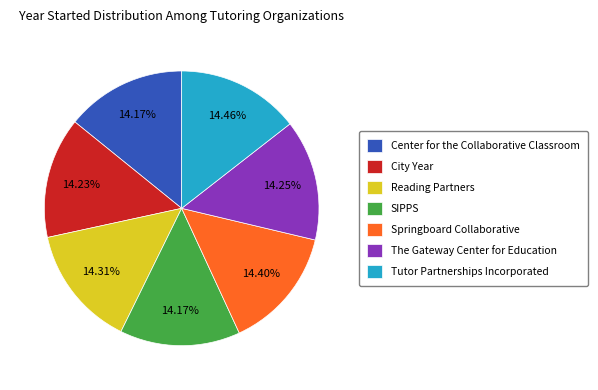

Combined, what portion of the pie is Tutor Partnerships Incorporated and SIPPS?

28.6%